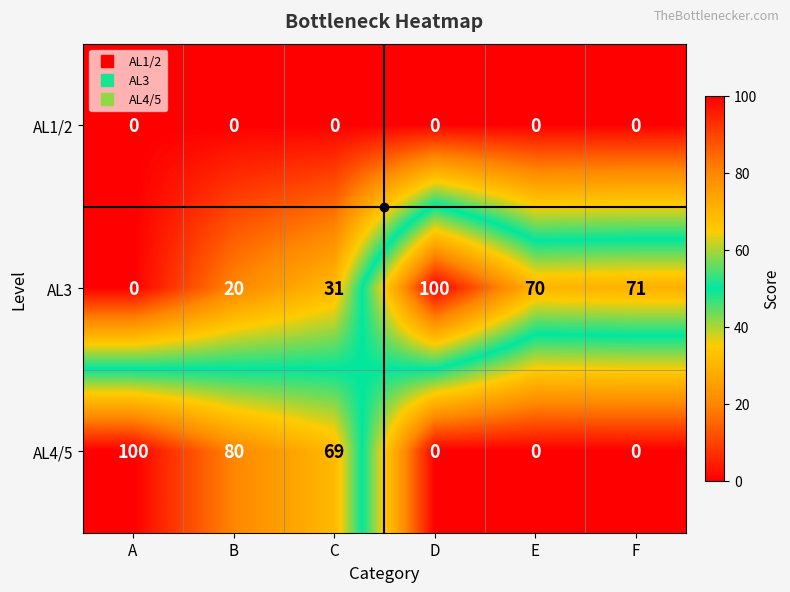

What is the difference between the highest and lowest values at D?

100